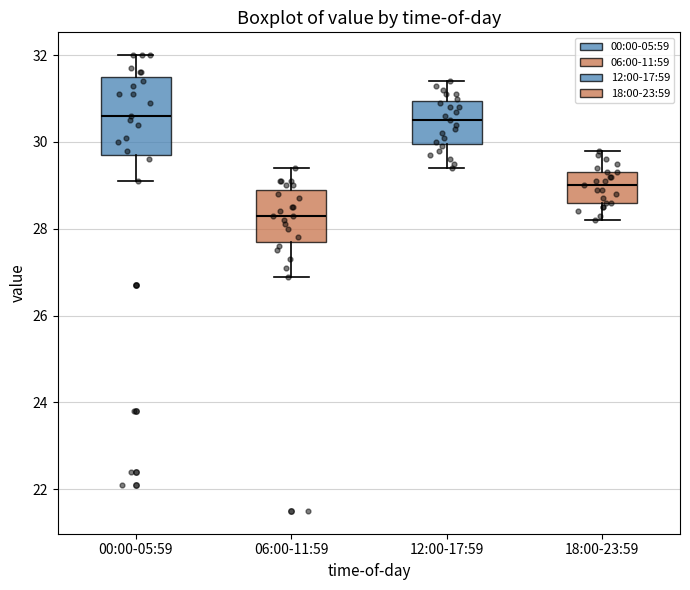

Reading left to right, read every box against the y-axis: the position of its median line, the range the box covers, and the ends of its whiskers. The values are not printed on the chart, so give them approximately, as read against the axis.

00:00-05:59: median 30.6, box 29.8 to 31.6, whiskers 29.2 to 32.0
06:00-11:59: median 28.4, box 27.8 to 29.0, whiskers 27.0 to 29.4
12:00-17:59: median 30.6, box 30.0 to 31.0, whiskers 29.4 to 31.4
18:00-23:59: median 29.0, box 28.6 to 29.4, whiskers 28.2 to 29.8